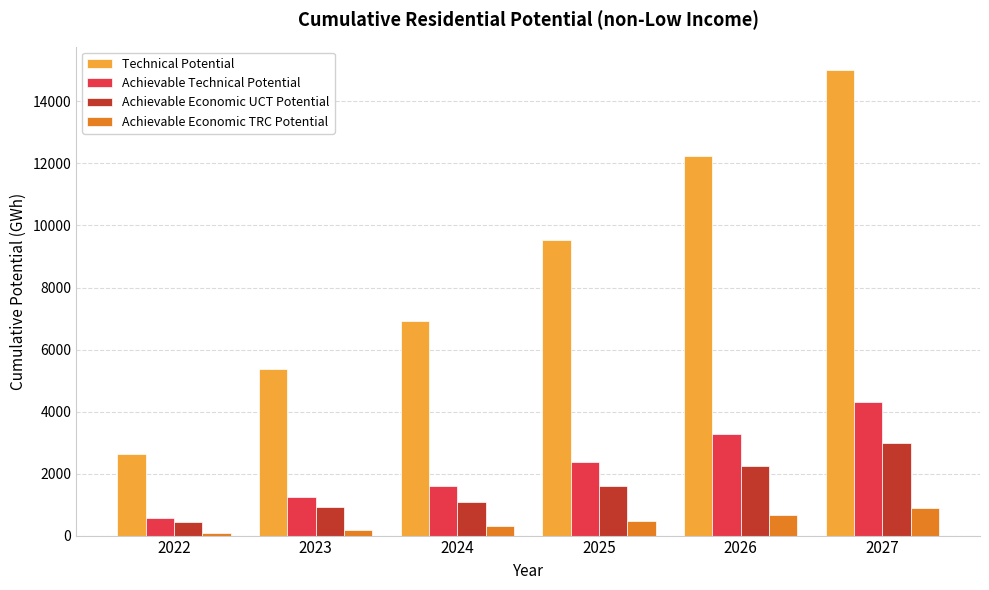

What is the difference between the highest and lowest values at 2023?

5174.9